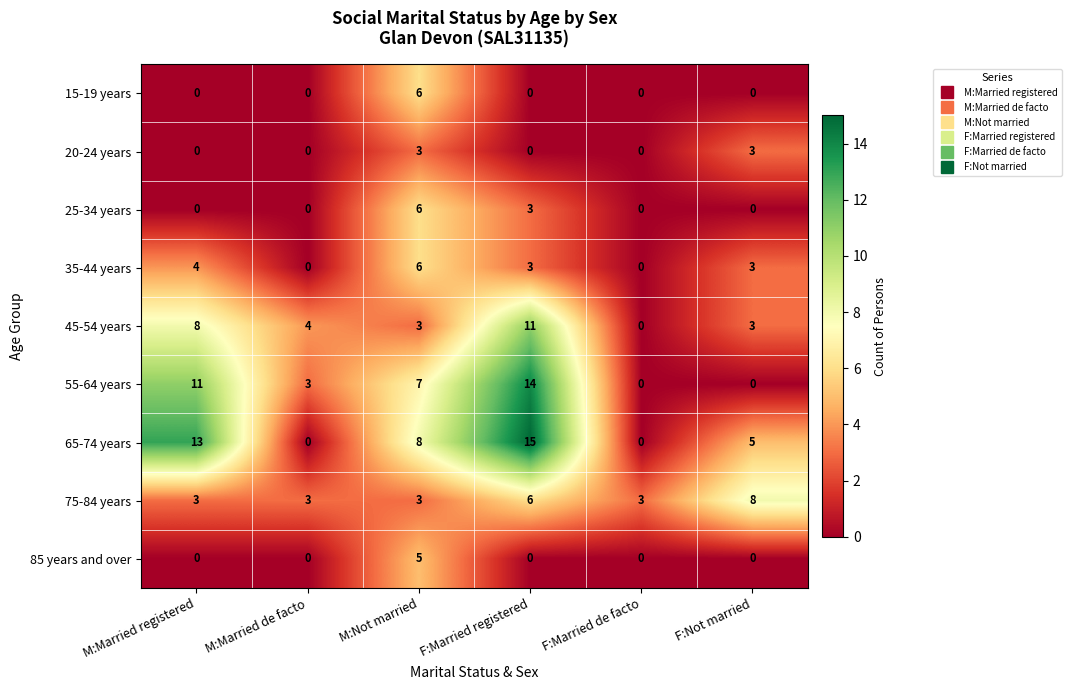

What is the sum of all 65-74 years values?

41